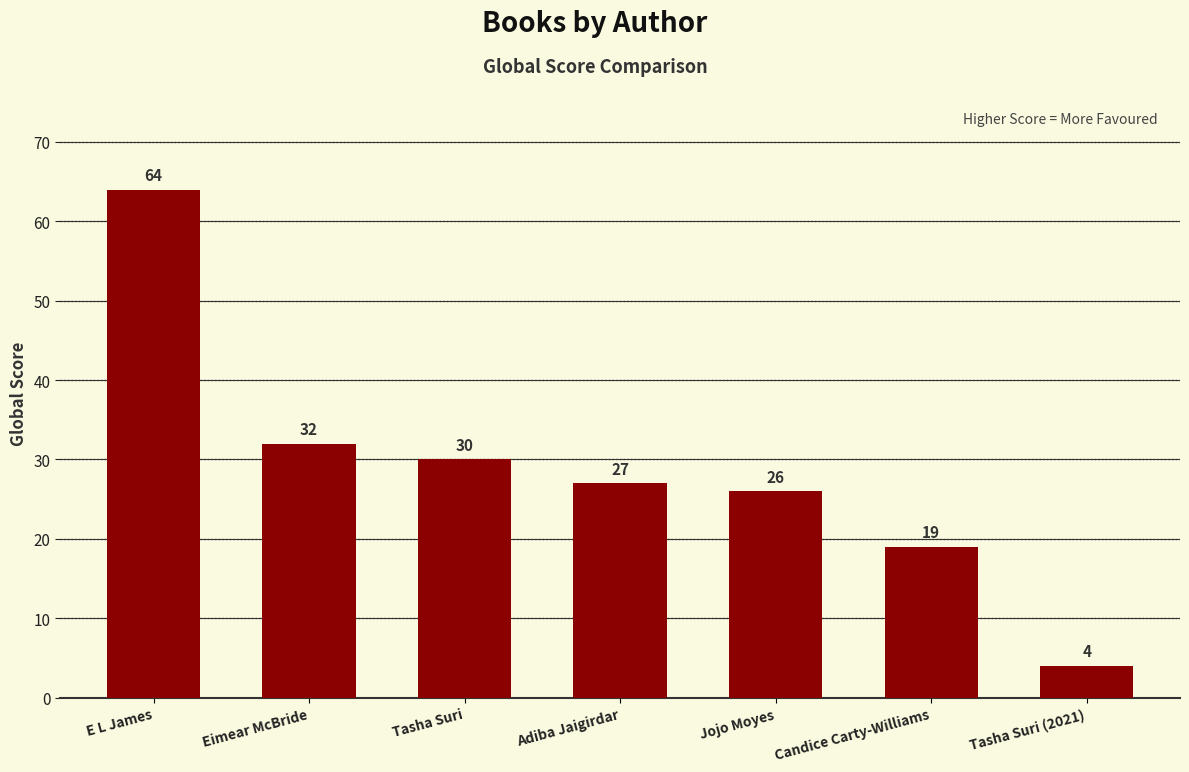

Reading left to right, what are all the values shown in this chart?

E L James=64	Eimear McBride=32	Tasha Suri=30	Adiba Jaigirdar=27	Jojo Moyes=26	Candice Carty-Williams=19	Tasha Suri (2021)=4